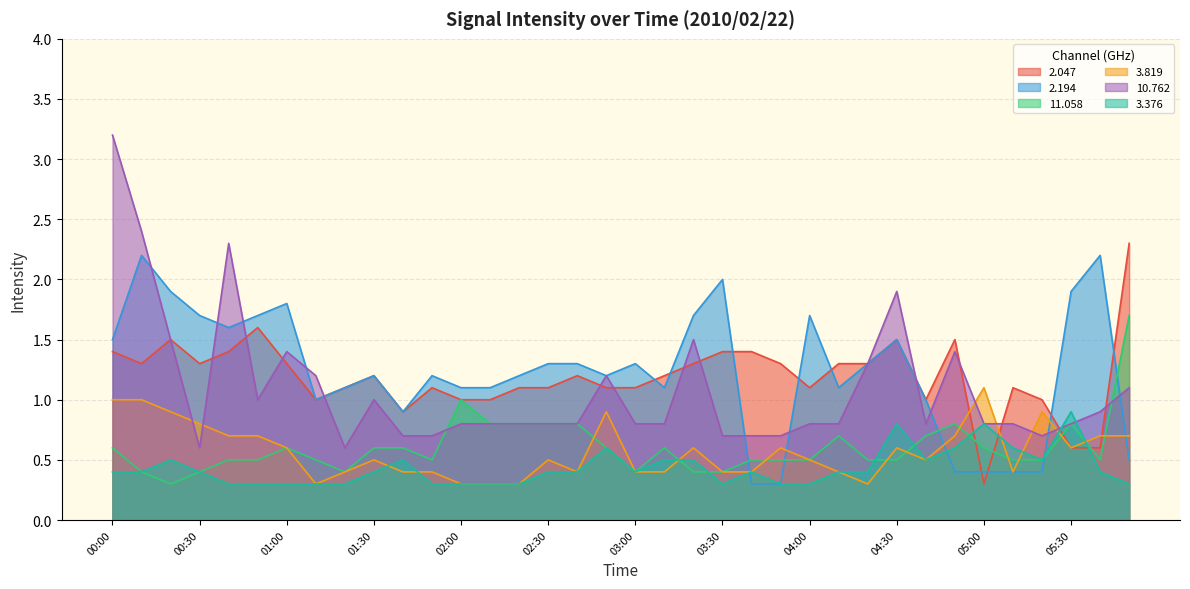

What is the total value across all series at 01:00?

6.0